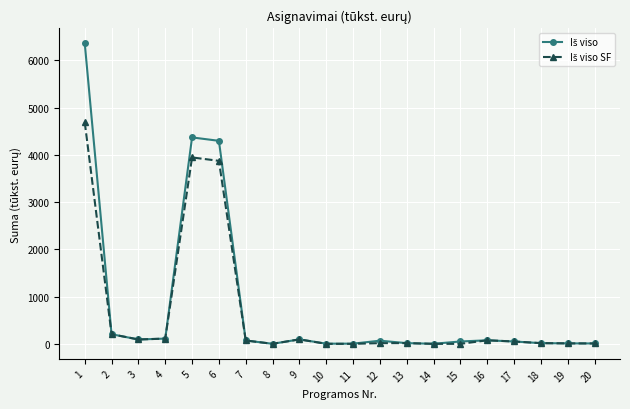

At 12, list the series in order from smallest to largest.

Iš viso SF, Iš viso